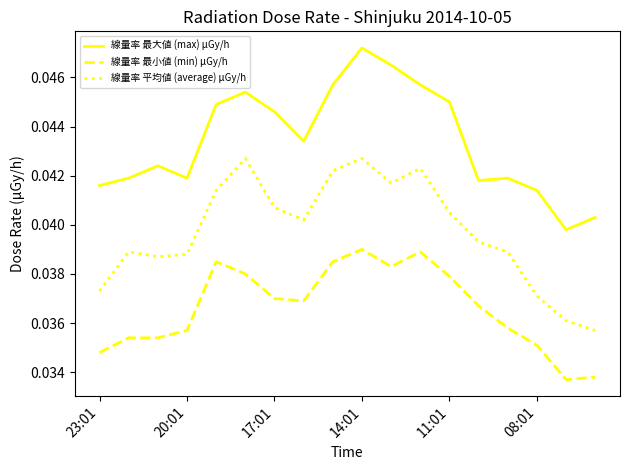

How many lines are shown in the chart?

3